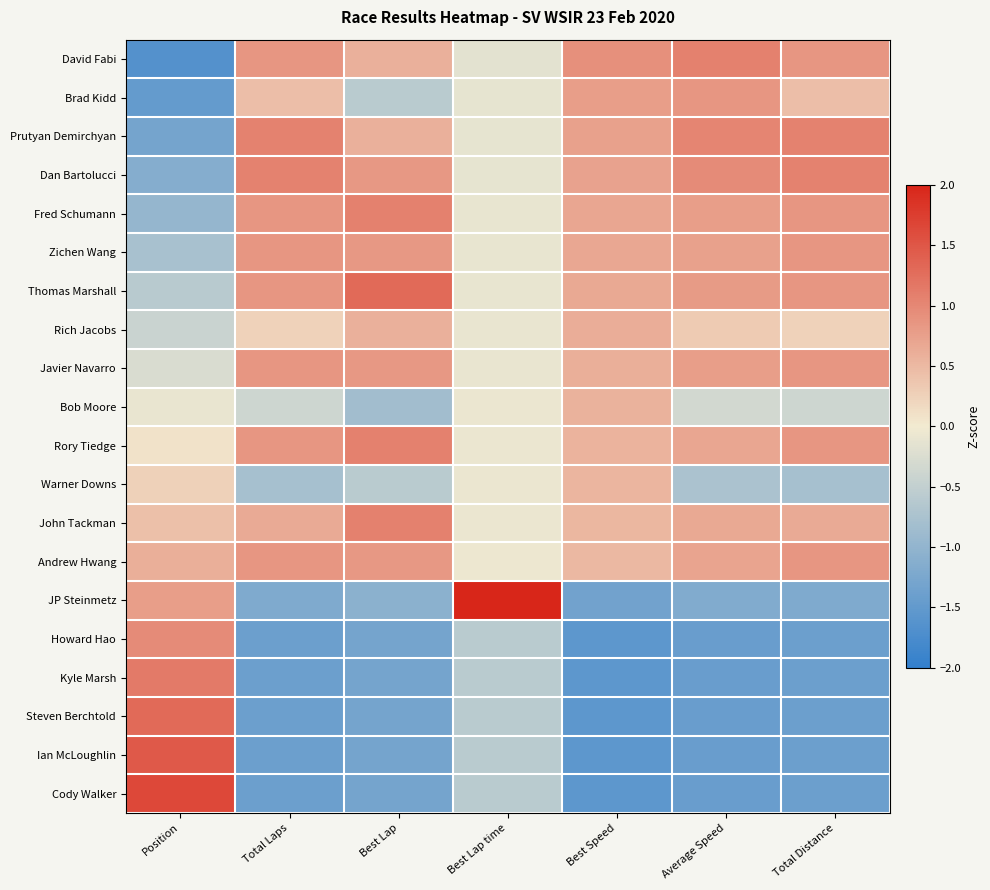

Reading right to left, what are all the values shown in this chart?

David Fabi: Total Distance=0.9	Average Speed=1.1	Best Speed=0.9	Best Lap time=-0.1	Best Lap=0.6	Total Laps=0.9	Position=-1.6
Brad Kidd: Total Distance=0.4	Average Speed=0.8	Best Speed=0.8	Best Lap time=-0.1	Best Lap=-0.6	Total Laps=0.4	Position=-1.5
Prutyan Demirchyan: Total Distance=1.1	Average Speed=1.0	Best Speed=0.7	Best Lap time=-0.1	Best Lap=0.6	Total Laps=1.1	Position=-1.3
Dan Bartolucci: Total Distance=1.1	Average Speed=1.0	Best Speed=0.7	Best Lap time=-0.1	Best Lap=0.8	Total Laps=1.1	Position=-1.1
Fred Schumann: Total Distance=0.9	Average Speed=0.8	Best Speed=0.7	Best Lap time=-0.1	Best Lap=1.1	Total Laps=0.9	Position=-1.0
Zichen Wang: Total Distance=0.9	Average Speed=0.7	Best Speed=0.7	Best Lap time=-0.1	Best Lap=0.8	Total Laps=0.9	Position=-0.8
Thomas Marshall: Total Distance=0.9	Average Speed=0.8	Best Speed=0.7	Best Lap time=-0.1	Best Lap=1.3	Total Laps=0.9	Position=-0.6
Rich Jacobs: Total Distance=0.2	Average Speed=0.3	Best Speed=0.6	Best Lap time=-0.1	Best Lap=0.6	Total Laps=0.2	Position=-0.4
Javier Navarro: Total Distance=0.9	Average Speed=0.8	Best Speed=0.6	Best Lap time=-0.1	Best Lap=0.8	Total Laps=0.9	Position=-0.3
Bob Moore: Total Distance=-0.4	Average Speed=-0.3	Best Speed=0.6	Best Lap time=-0.1	Best Lap=-0.8	Total Laps=-0.4	Position=-0.1
Rory Tiedge: Total Distance=0.9	Average Speed=0.7	Best Speed=0.5	Best Lap time=-0.1	Best Lap=1.1	Total Laps=0.9	Position=0.1
Warner Downs: Total Distance=-0.8	Average Speed=-0.7	Best Speed=0.5	Best Lap time=-0.1	Best Lap=-0.6	Total Laps=-0.8	Position=0.3
John Tackman: Total Distance=0.6	Average Speed=0.7	Best Speed=0.5	Best Lap time=-0.1	Best Lap=1.1	Total Laps=0.6	Position=0.4
Andrew Hwang: Total Distance=0.9	Average Speed=0.7	Best Speed=0.5	Best Lap time=-0.1	Best Lap=0.8	Total Laps=0.9	Position=0.6
JP Steinmetz: Total Distance=-1.2	Average Speed=-1.2	Best Speed=-1.3	Best Lap time=4.3	Best Lap=-1.1	Total Laps=-1.2	Position=0.8
Howard Hao: Total Distance=-1.4	Average Speed=-1.4	Best Speed=-1.6	Best Lap time=-0.6	Best Lap=-1.3	Total Laps=-1.4	Position=1.0
Kyle Marsh: Total Distance=-1.4	Average Speed=-1.4	Best Speed=-1.6	Best Lap time=-0.6	Best Lap=-1.3	Total Laps=-1.4	Position=1.1
Steven Berchtold: Total Distance=-1.4	Average Speed=-1.4	Best Speed=-1.6	Best Lap time=-0.6	Best Lap=-1.3	Total Laps=-1.4	Position=1.3
Ian McLoughlin: Total Distance=-1.4	Average Speed=-1.4	Best Speed=-1.6	Best Lap time=-0.6	Best Lap=-1.3	Total Laps=-1.4	Position=1.5
Cody Walker: Total Distance=-1.4	Average Speed=-1.4	Best Speed=-1.6	Best Lap time=-0.6	Best Lap=-1.3	Total Laps=-1.4	Position=1.6